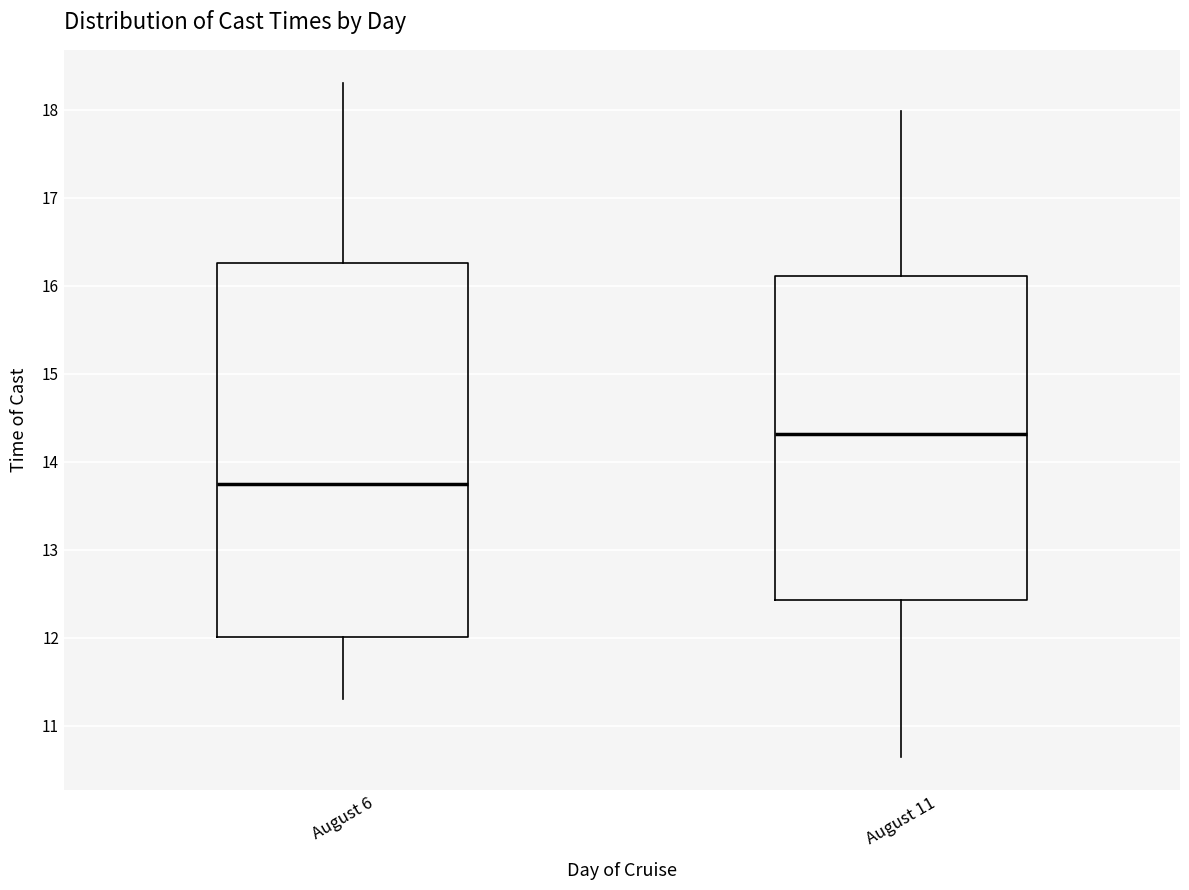

Reading left to right, read every box against the y-axis: the position of its median line, the range the box covers, and the ends of its whiskers. The values are not printed on the chart, so give them approximately, as read against the axis.

August 6: median 13.8, box 12.0 to 16.3, whiskers 11.3 to 18.3
August 11: median 14.3, box 12.4 to 16.1, whiskers 10.7 to 18.0